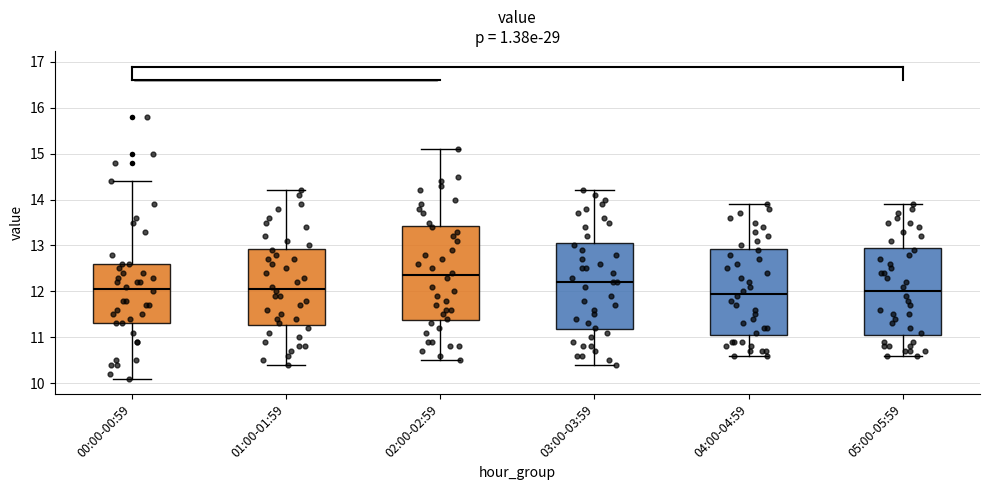

Which box has the highest median line?

02:00-02:59